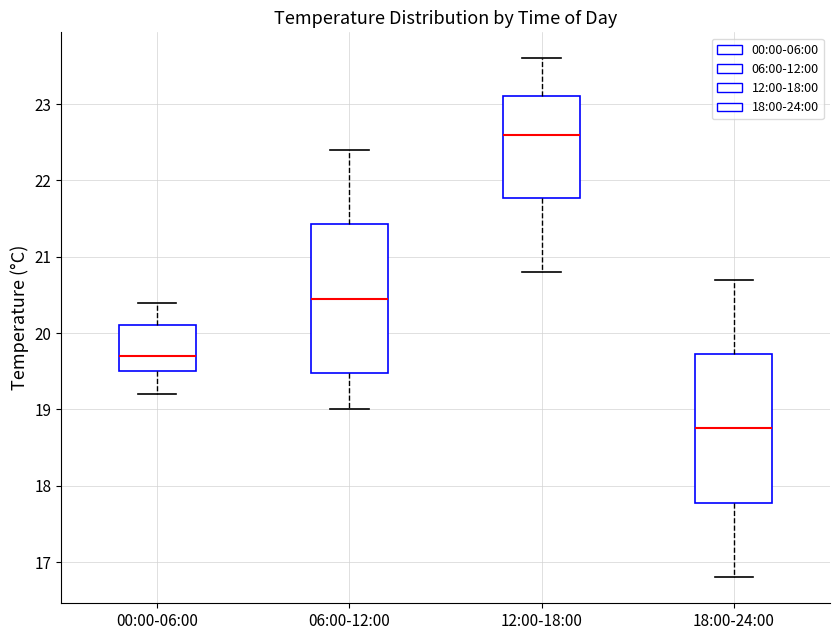

Reading left to right, transcribe this box plot: for each box, give where its median line is, the range the box spans, and where its two whiskers end, as read against the y-axis. The values are not printed on the chart, so give them approximately, as read against the axis.

00:00-06:00: median 19.7, box 19.5 to 20.1, whiskers 19.2 to 20.4
06:00-12:00: median 20.5, box 19.5 to 21.4, whiskers 19.0 to 22.4
12:00-18:00: median 22.6, box 21.8 to 23.1, whiskers 20.8 to 23.6
18:00-24:00: median 18.8, box 17.8 to 19.7, whiskers 16.8 to 20.7